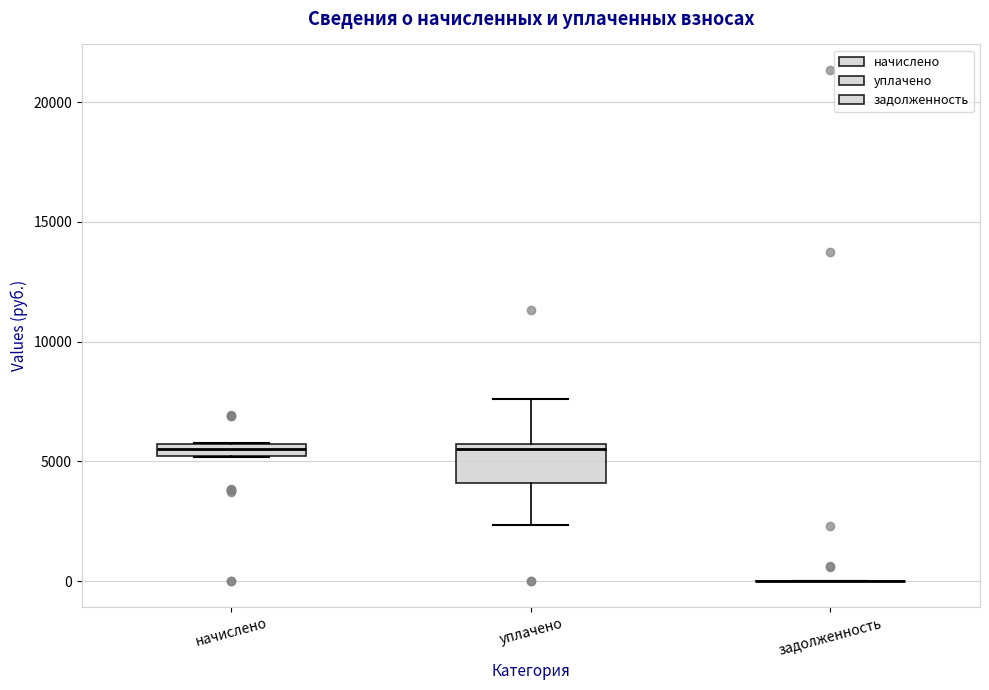

Which box is the tallest, from its lower edge to its upper edge?

уплачено